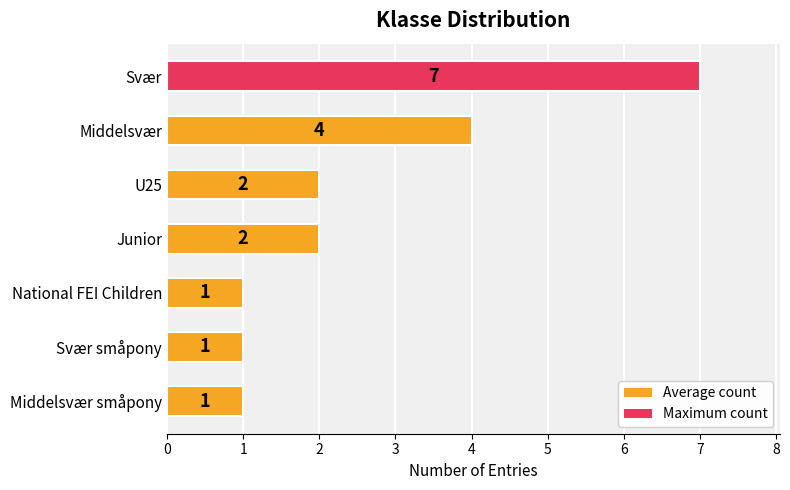

What is the change in value from Middelsvær to National FEI Children?

-3